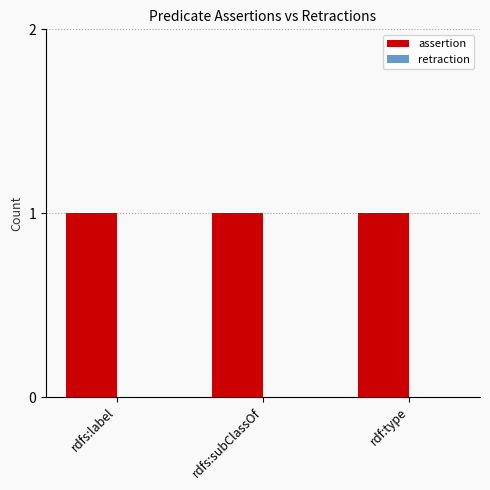

What are all the series names shown in the legend?

assertion, retraction